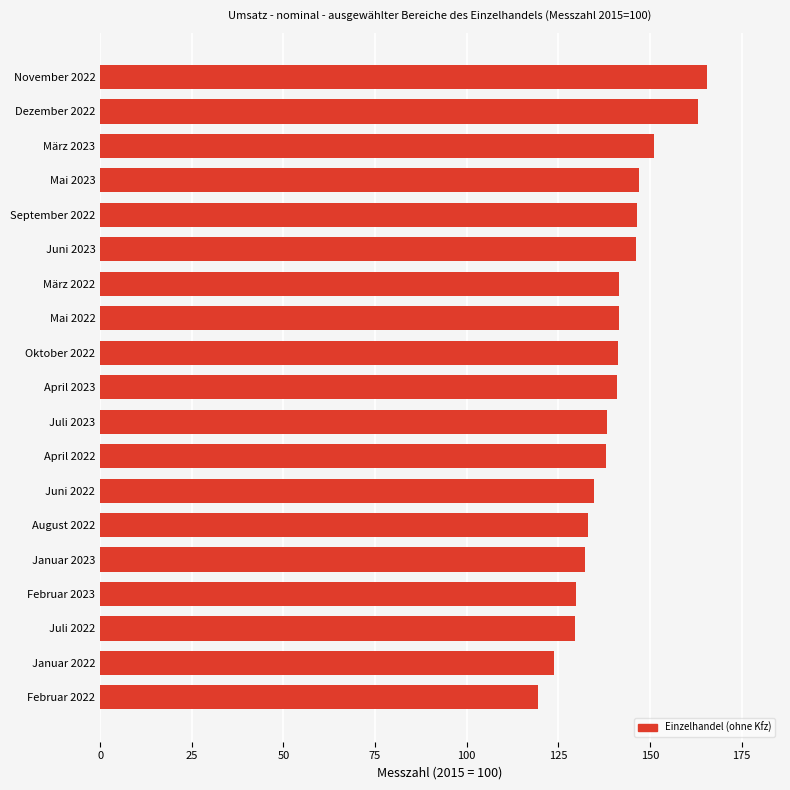

What is the smallest value displayed?

119.5